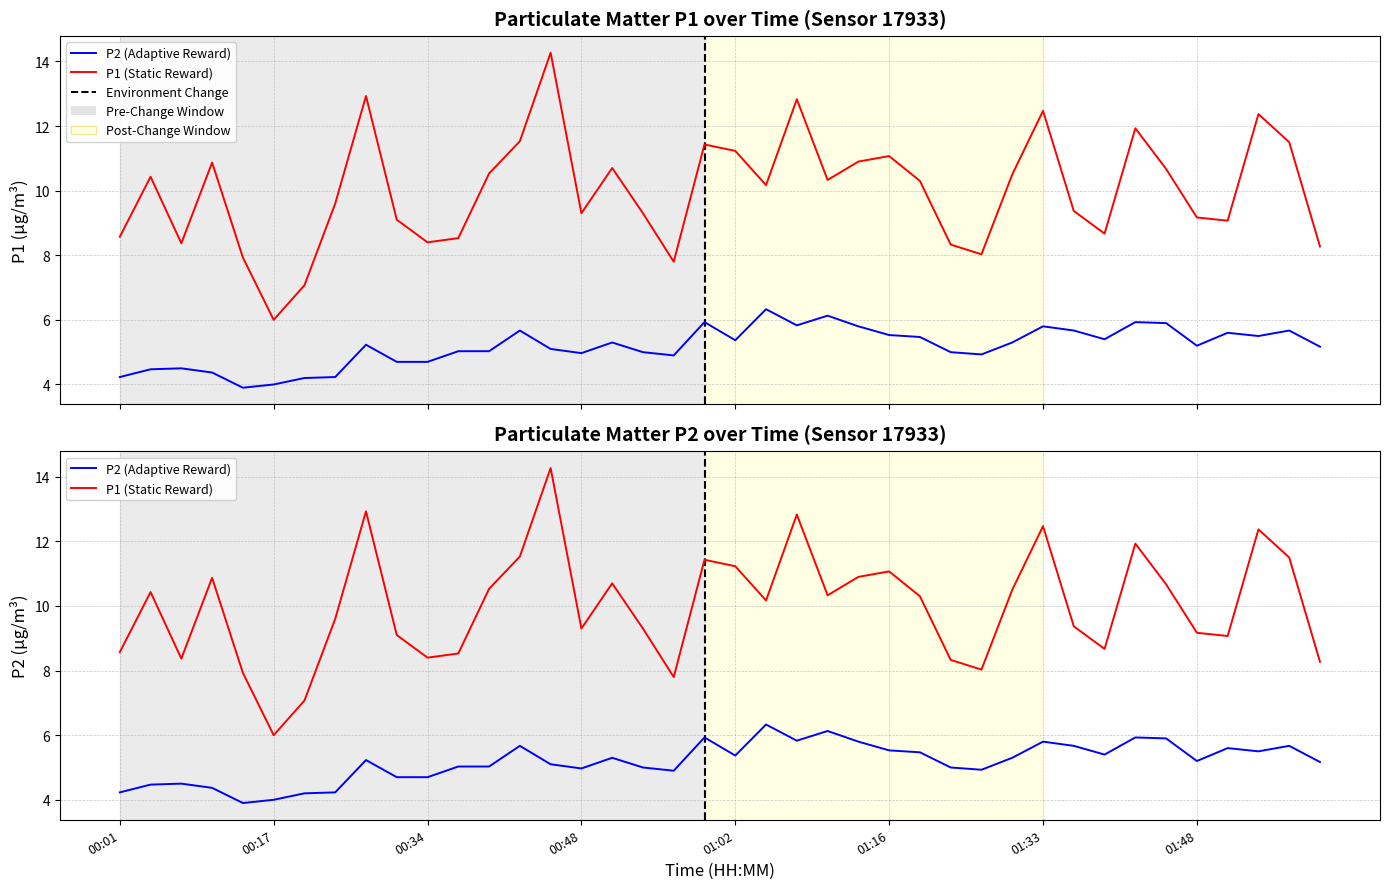

What is the maximum value for P1?

14.3